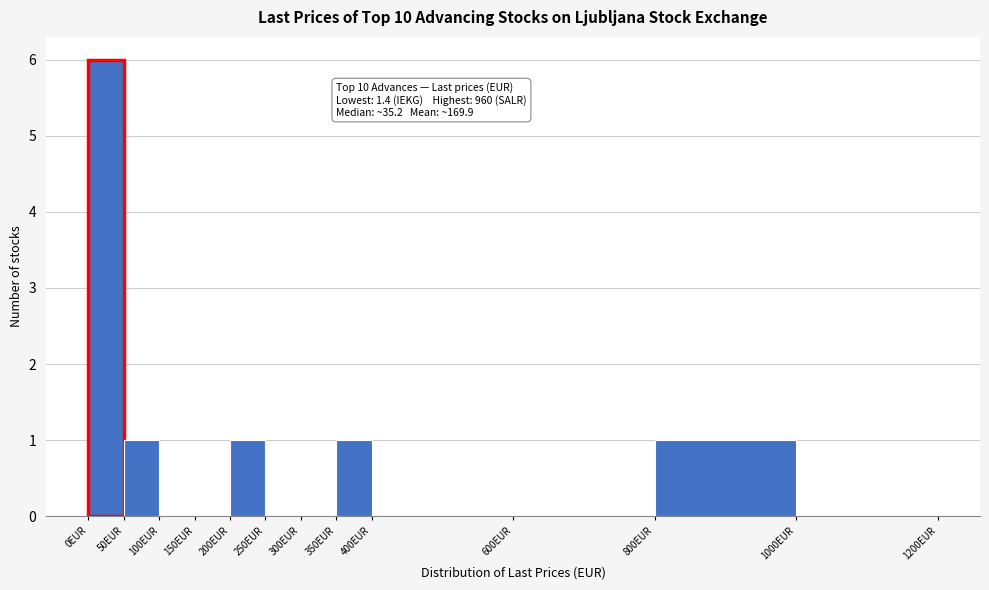

Which range on the x-axis has the tallest bar?

0 to 50